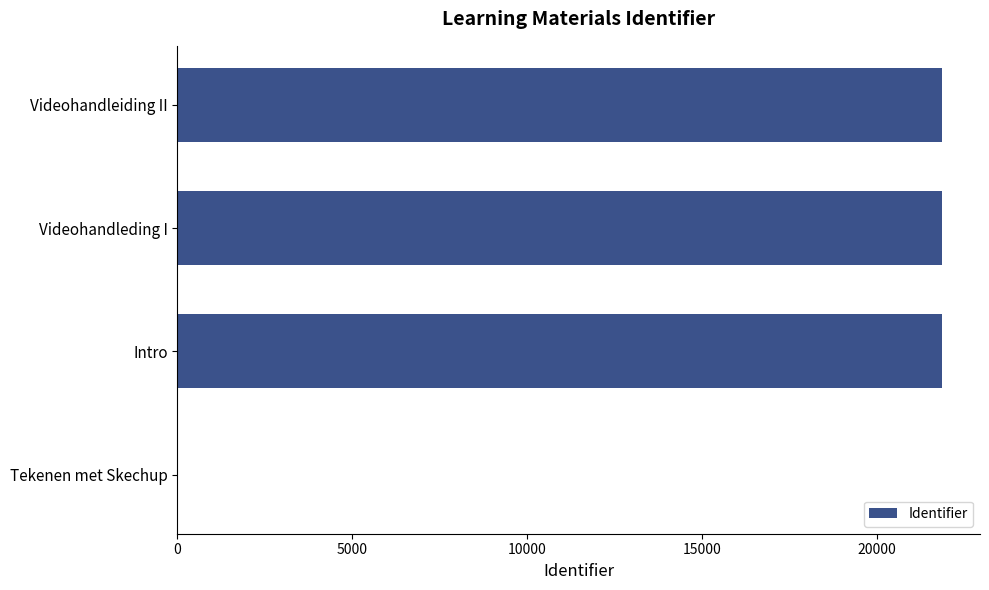

Approximately how many times larger is the value at Videohandleiding II compared to Videohandleding I?

1.0